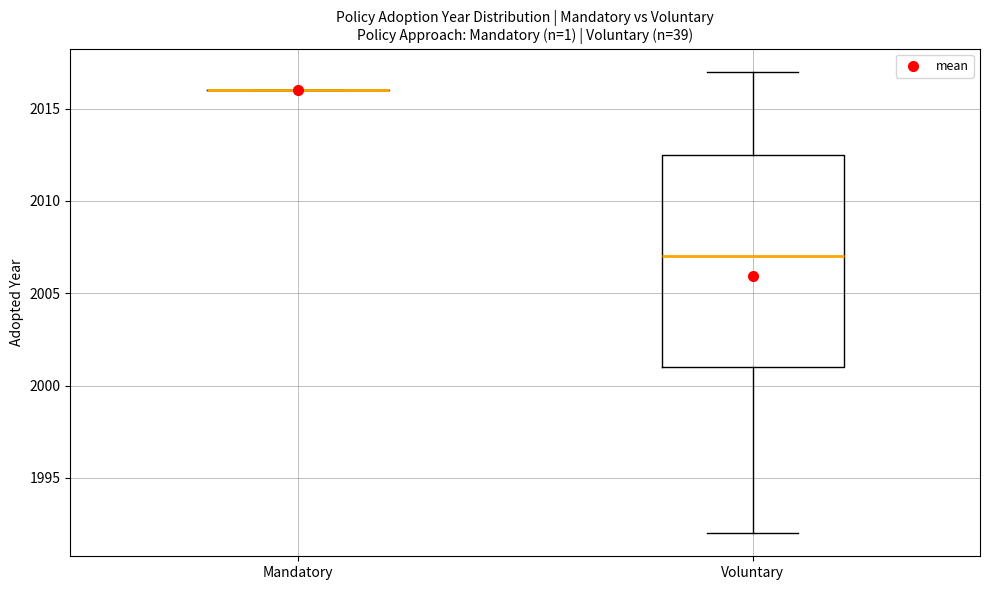

Reading left to right, transcribe this box plot: for each box, give where its median line is, the range the box spans, and where its two whiskers end, as read against the y-axis. The values are not printed on the chart, so give them approximately, as read against the axis.

Mandatory: box collapsed to a line at 2016.0, whiskers 2016.0 to 2016.0
Voluntary: median 2007.0, box 2001.0 to 2012.5, whiskers 1992.0 to 2017.0